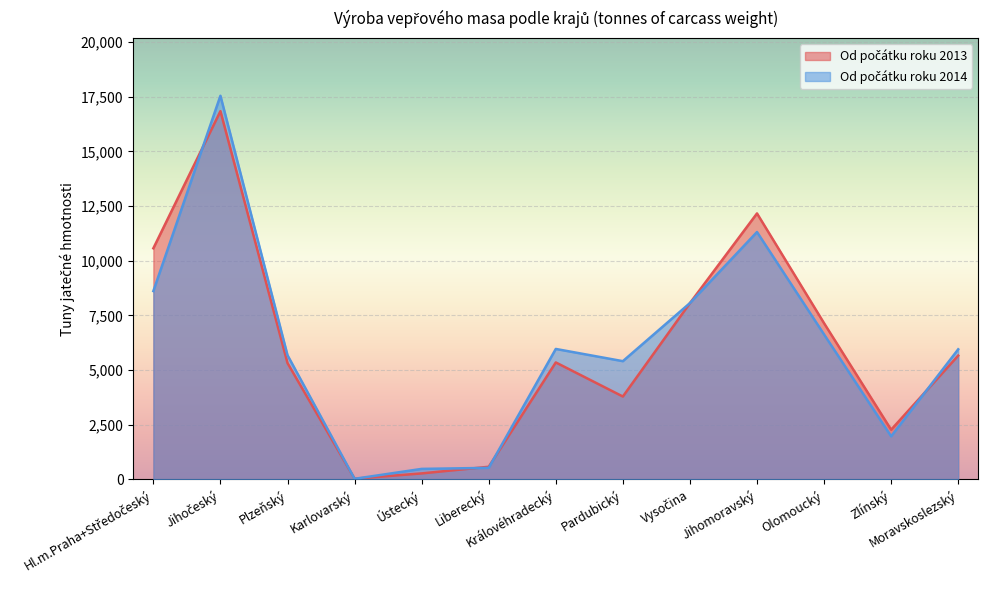

What is the greatest value displayed?

17548